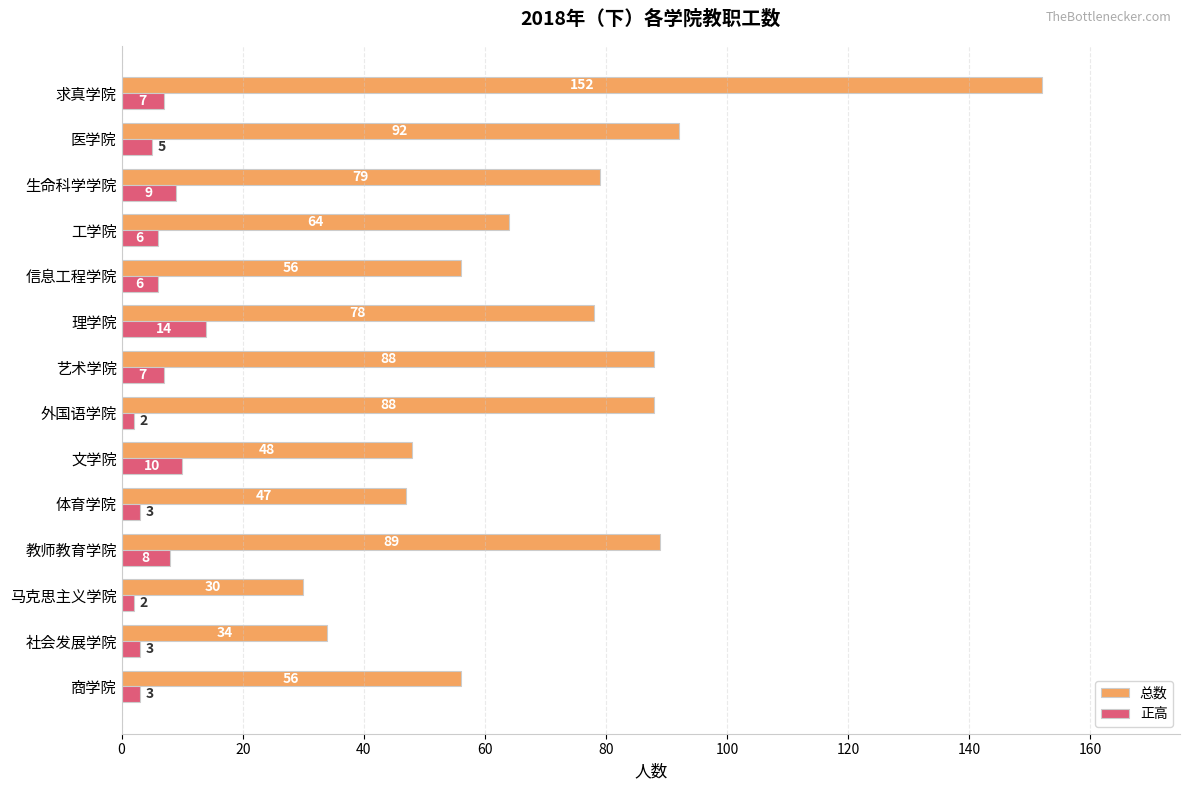

List the series in order of their peak value, lowest first.

正高, 总数